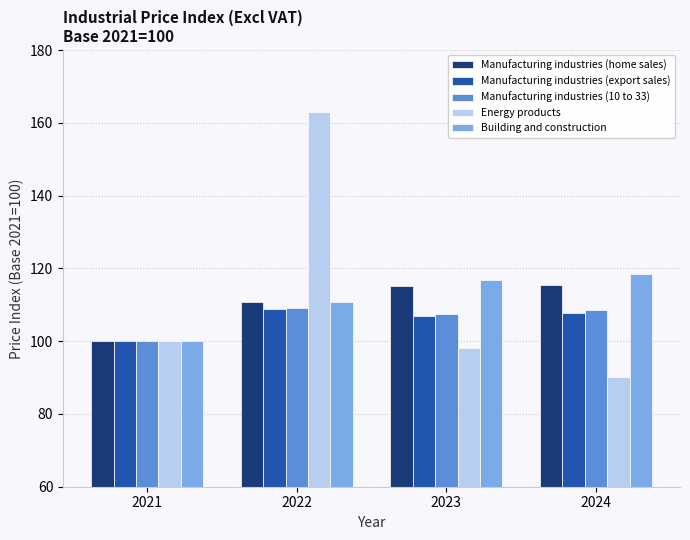

What is the highest value of the Building and construction series?

118.5